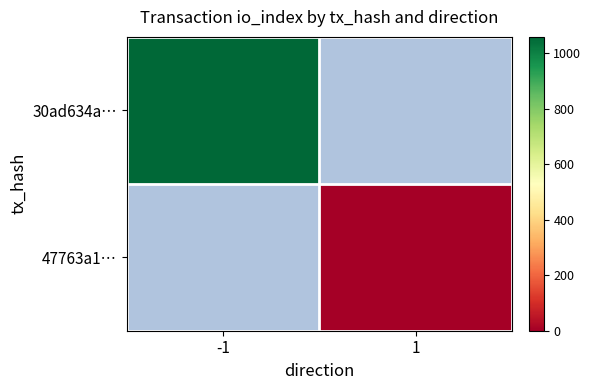

List the series in order of their overall mean, highest first.

30ad634a…, 47763a1…